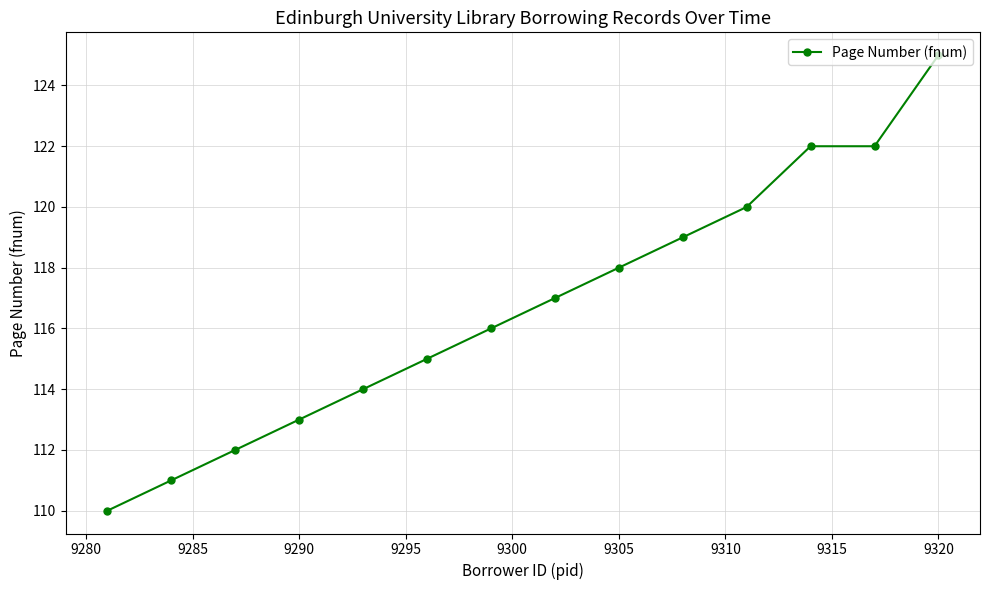

What is the value of the 10th point from the left?

119